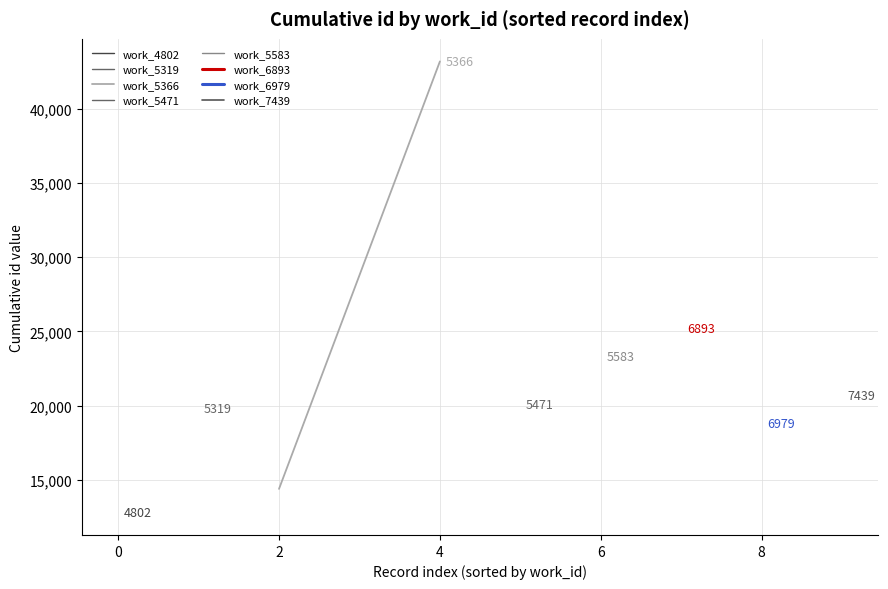

Does the chart have visible grid lines?

Yes